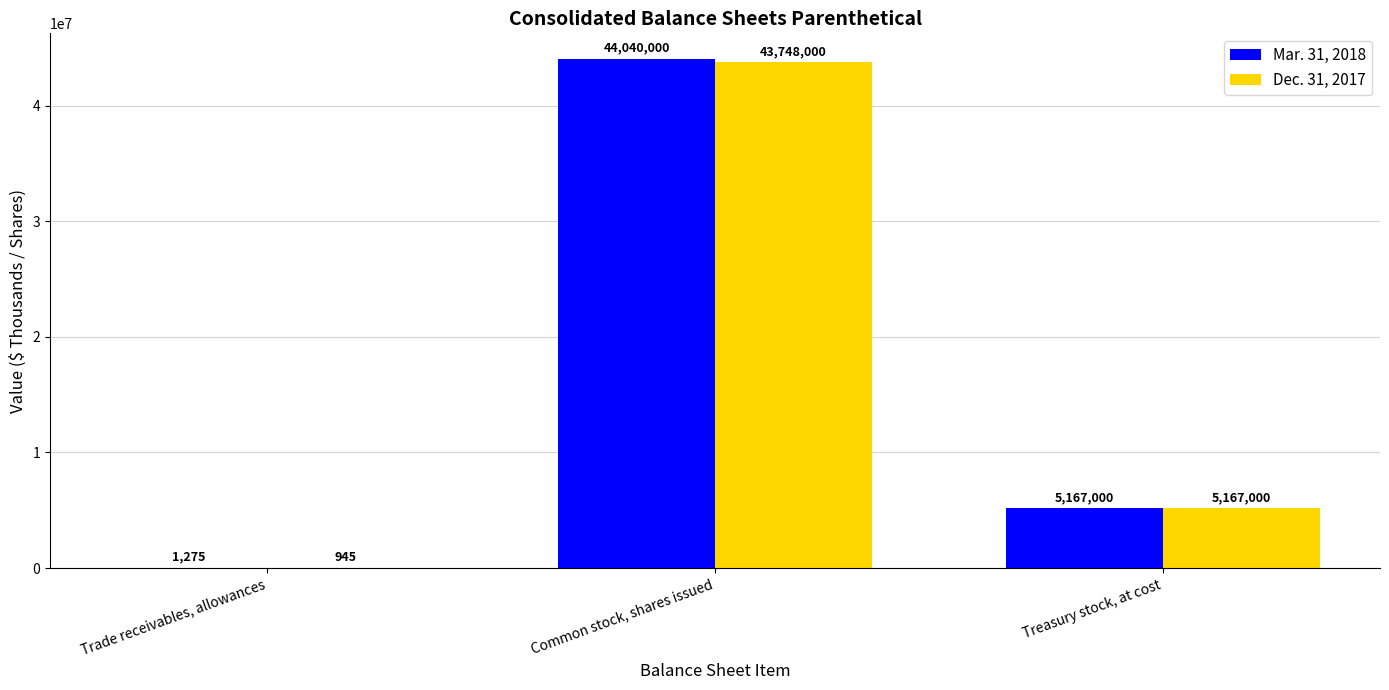

How many categories are shown in the chart?

3